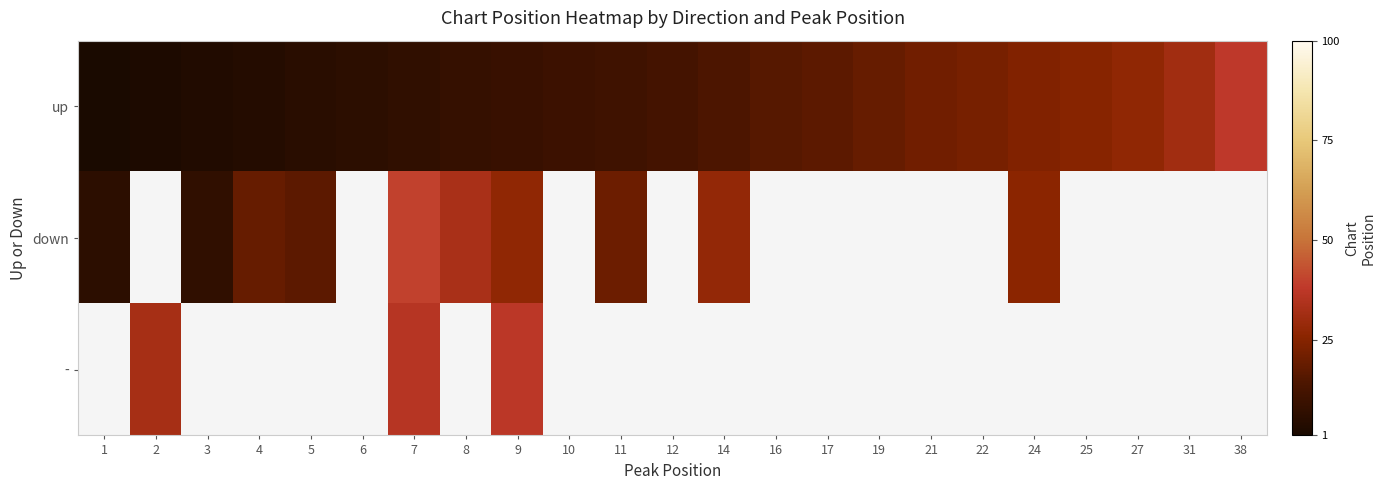

The down series shows 17.0 at 5. True or false?

True